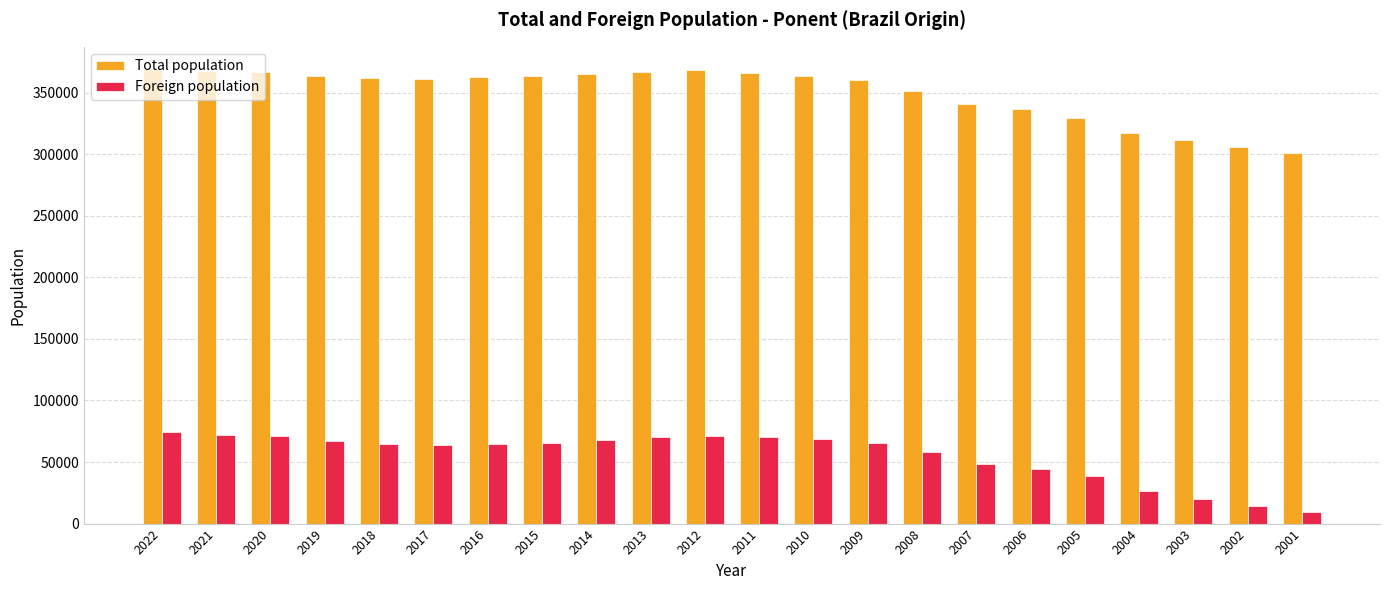

Is the value of Total population at 2020 greater than the value of Foreign population at 2001?

Yes